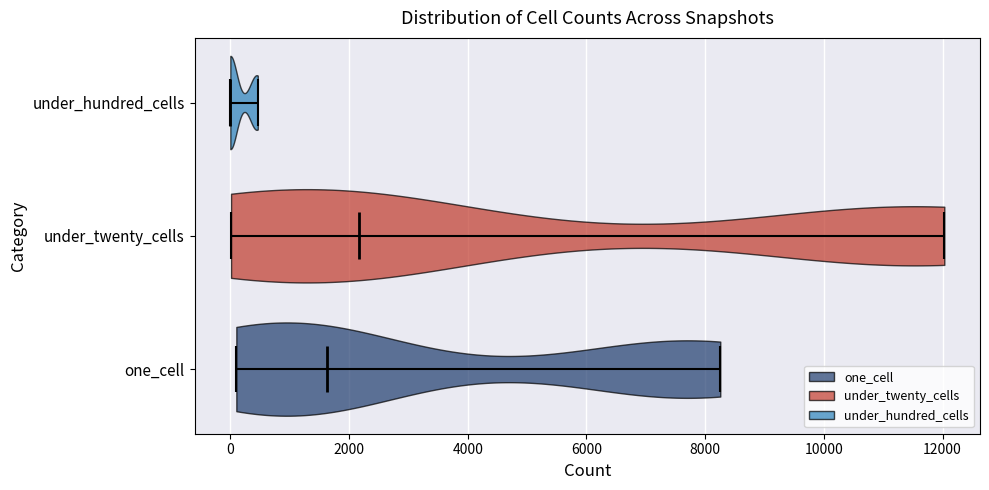

Which violin has the furthest to the right median line?

under_twenty_cells